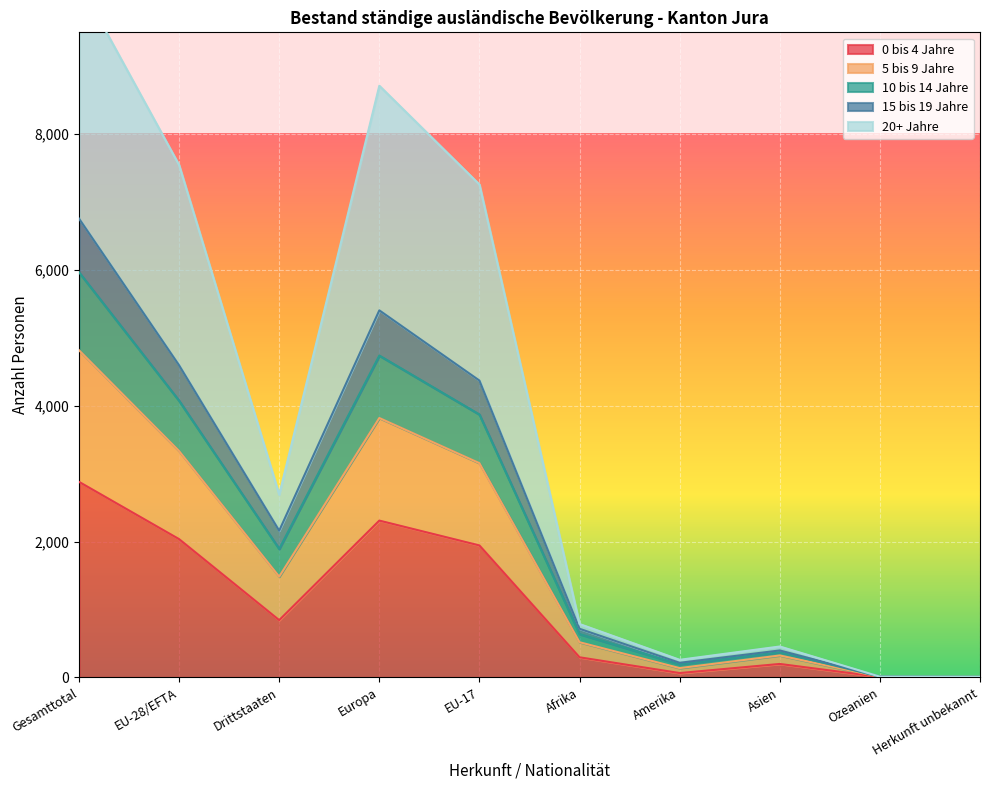

How many data points does each series have?

10